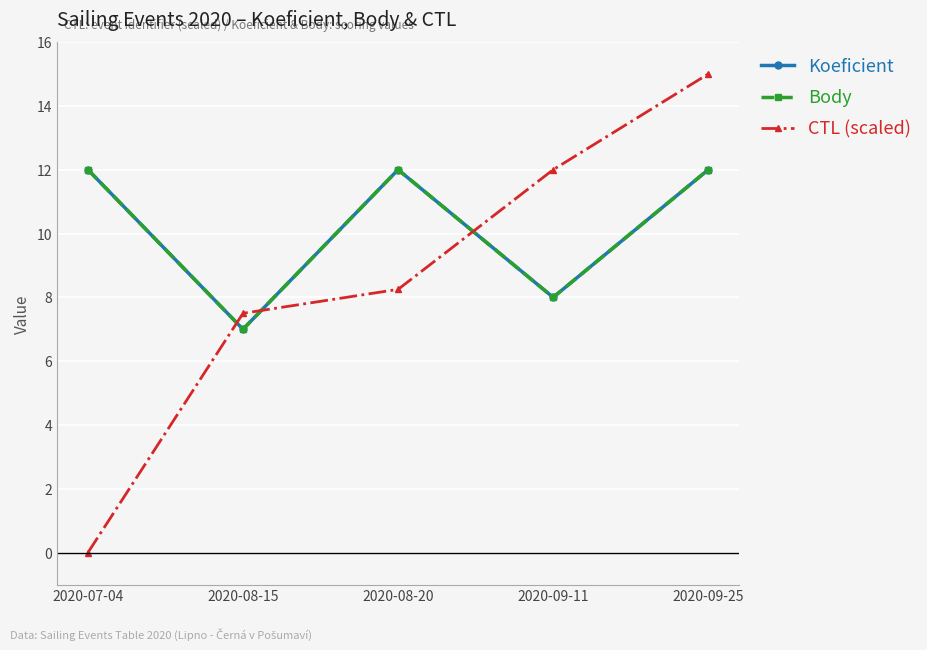

Which has a higher value, 2020-09-11 or 2020-09-25?

2020-09-25